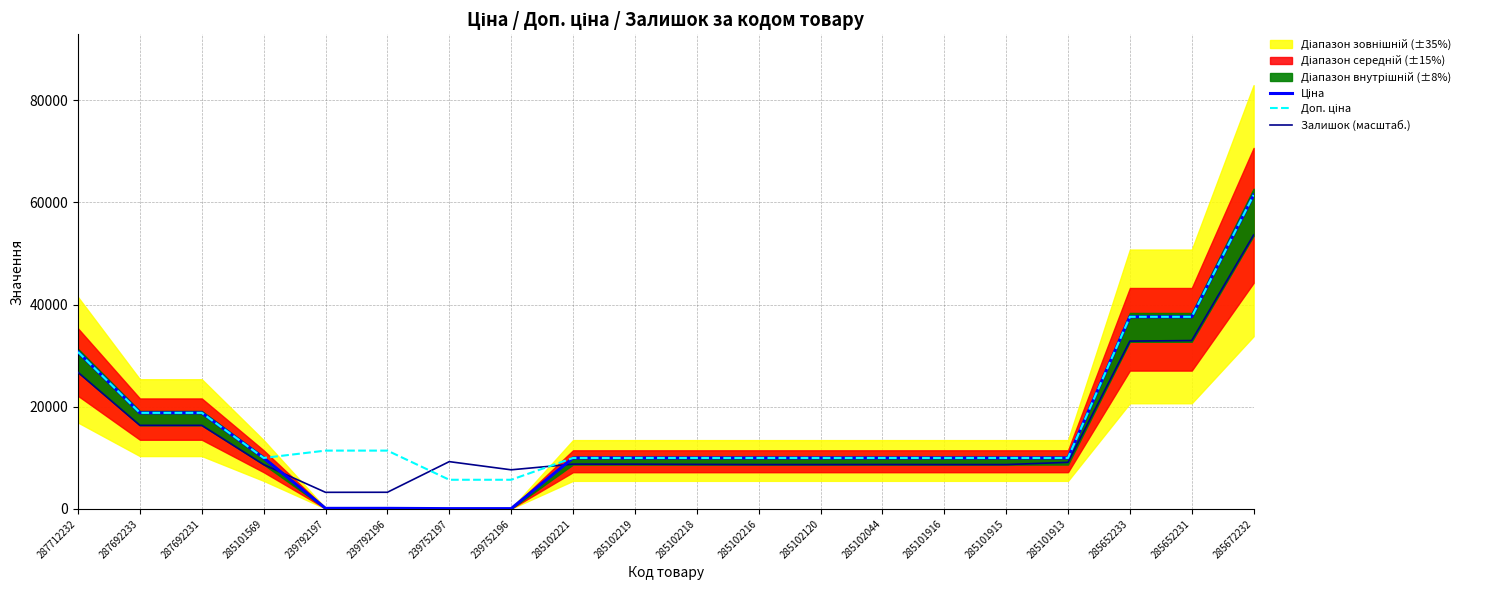

At how many categories does at least one series exceed 17909?

6